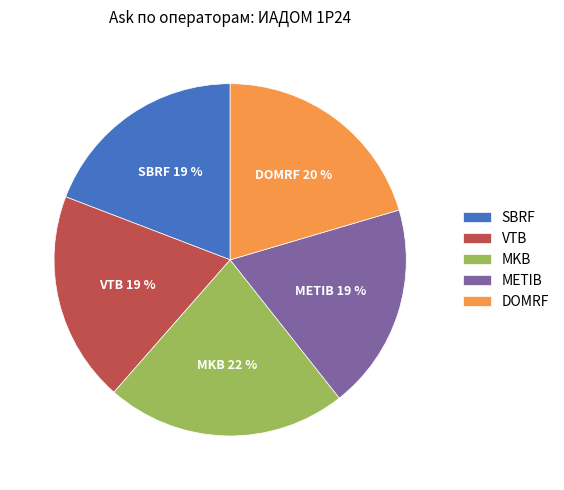

Which has a higher value, METIB or DOMRF?

DOMRF